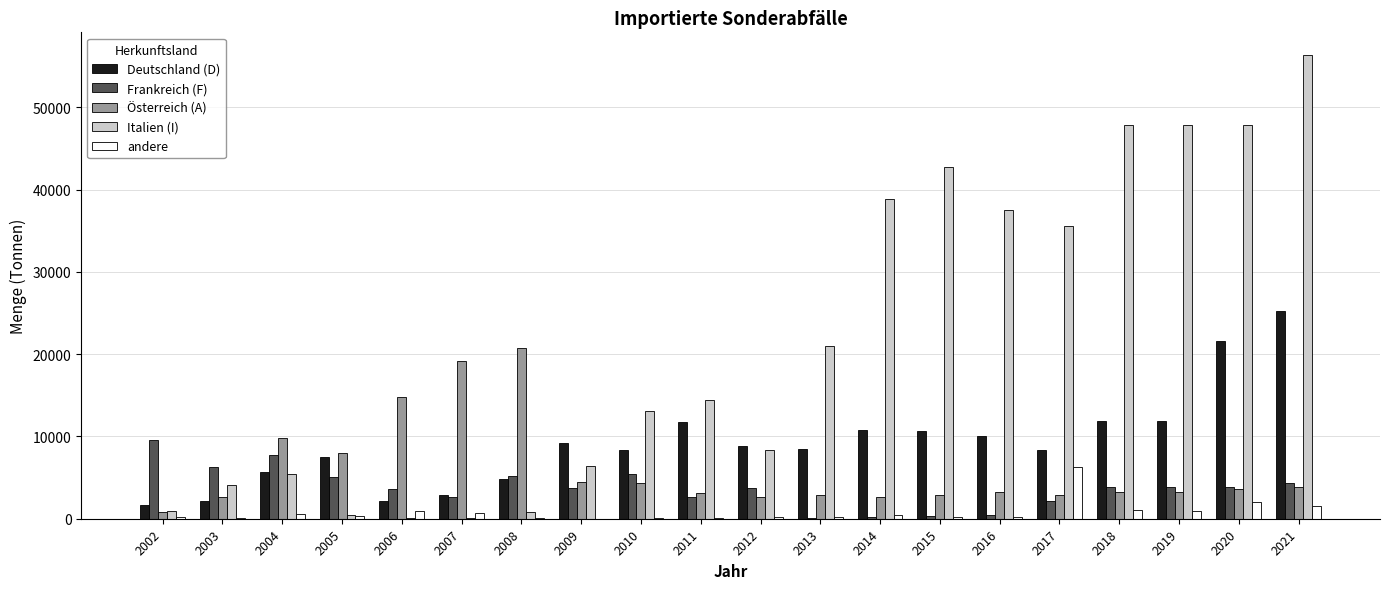

How many categories are shown in the chart?

20